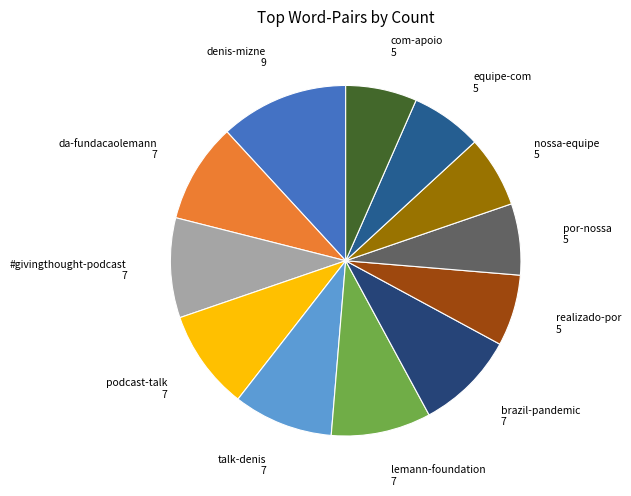

Is equipe-com the majority of the pie?

No